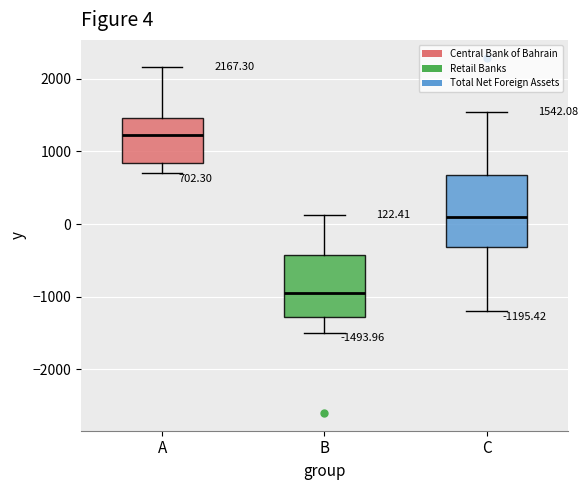

Which box is the tallest, from its lower edge to its upper edge?

C